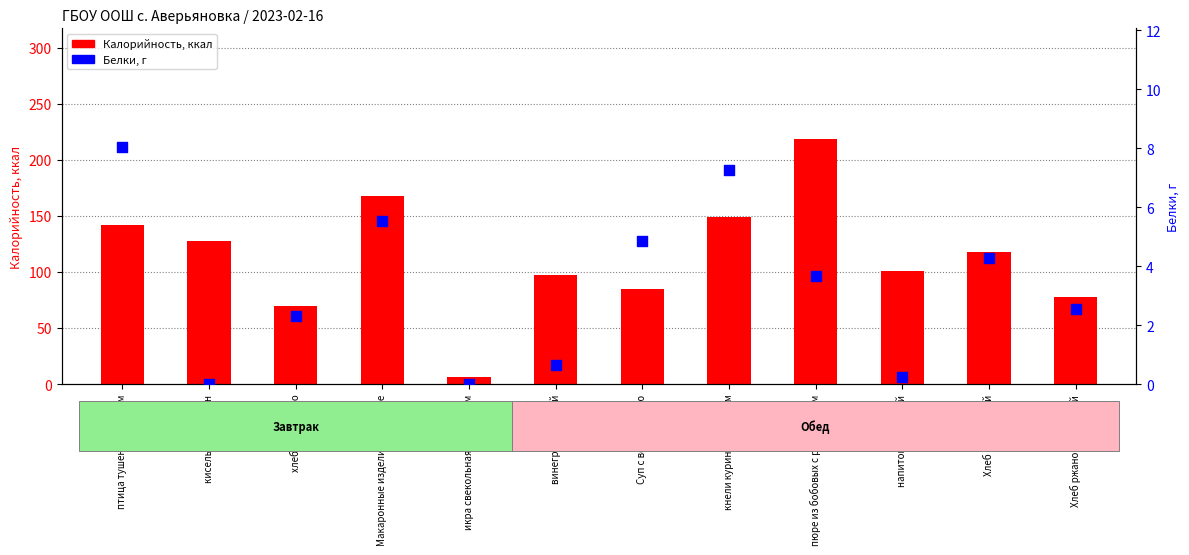

At how many categories does at least one series exceed 103?

6